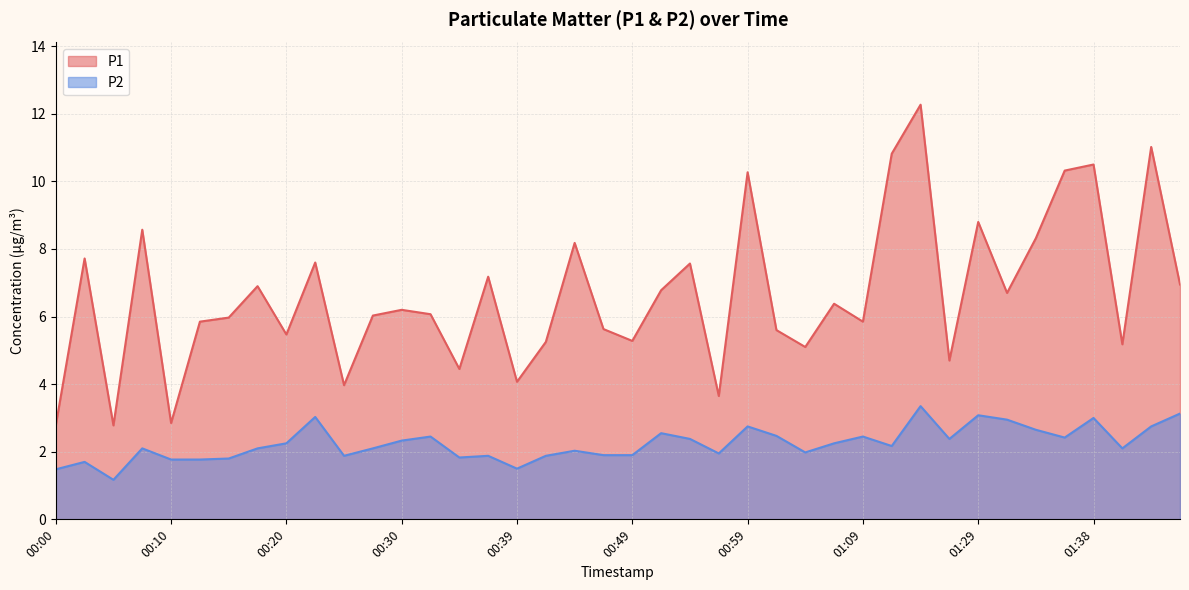

In P1, how many points are higher than both neighbors (excluding endpoints)?

14